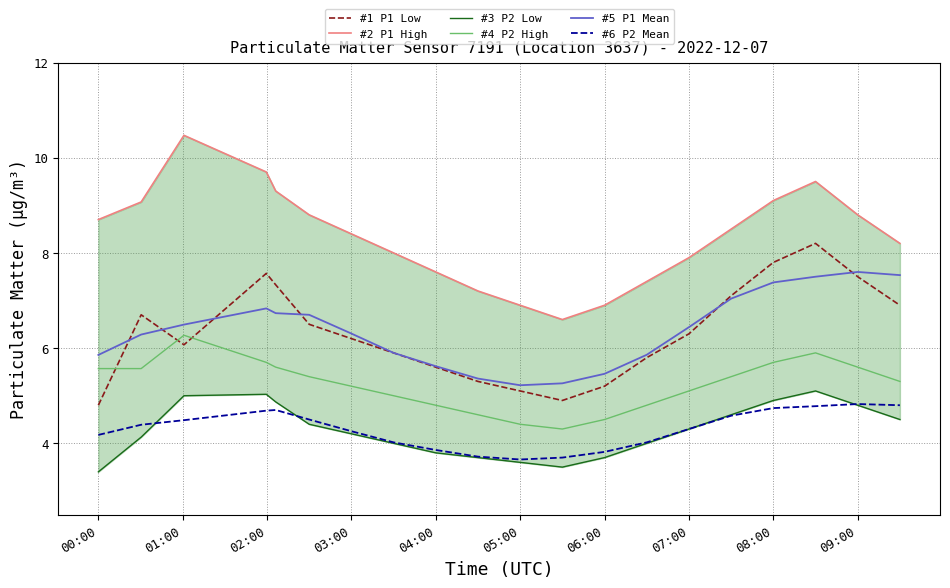

True or false: #4 P2 High and #6 P2 Mean cross at least once.

False